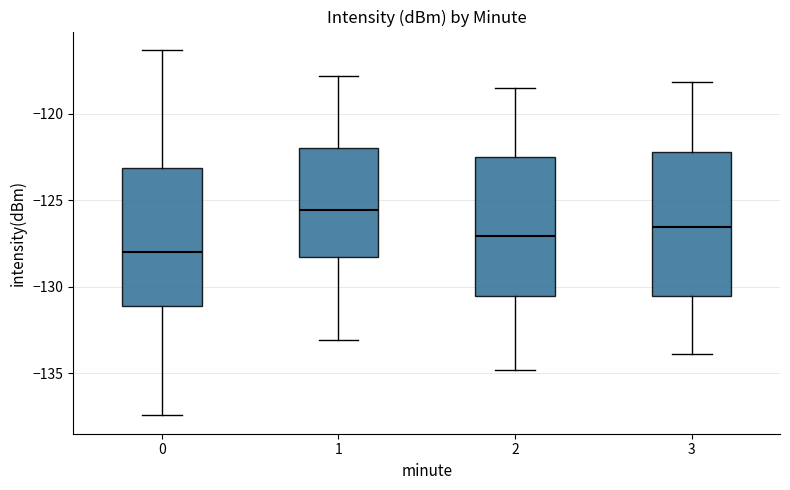

Reading left to right, transcribe this box plot: for each box, give where its median line is, the range the box spans, and where its two whiskers end, as read against the y-axis. The values are not printed on the chart, so give them approximately, as read against the axis.

0: median -128.0, box -131.0 to -123.0, whiskers -137.5 to -116.5
1: median -125.5, box -128.5 to -122.0, whiskers -133.0 to -118.0
2: median -127.0, box -130.5 to -122.5, whiskers -135.0 to -118.5
3: median -126.5, box -130.5 to -122.0, whiskers -134.0 to -118.0